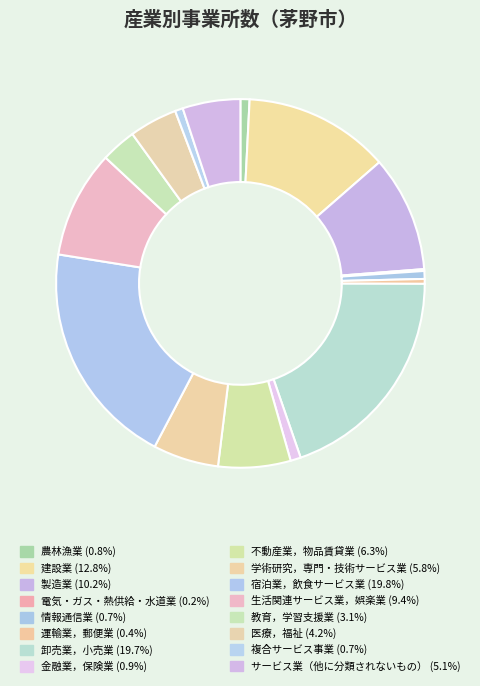

To the nearest percent, what is the difference between the largest and smallest slice percentages?

20%